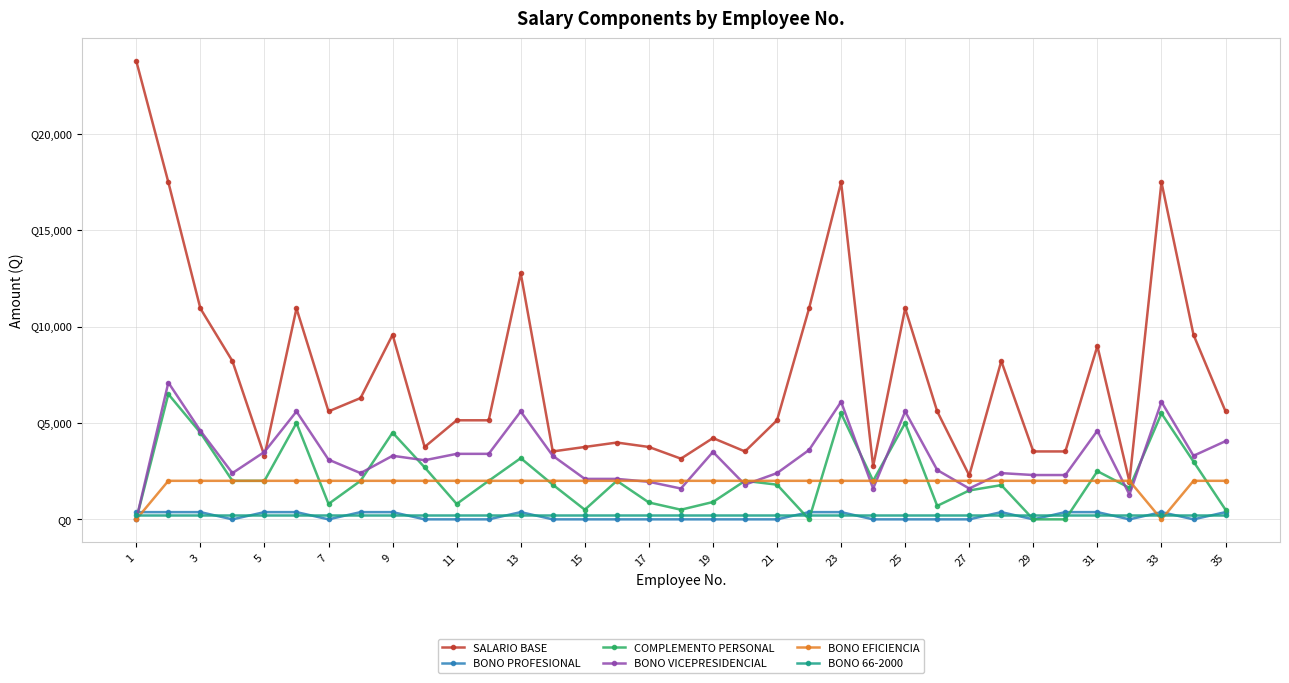

What are all the series names shown in the legend?

SALARIO BASE, BONO PROFESIONAL, COMPLEMENTO PERSONAL, BONO VICEPRESIDENCIAL, BONO EFICIENCIA, BONO 66-2000